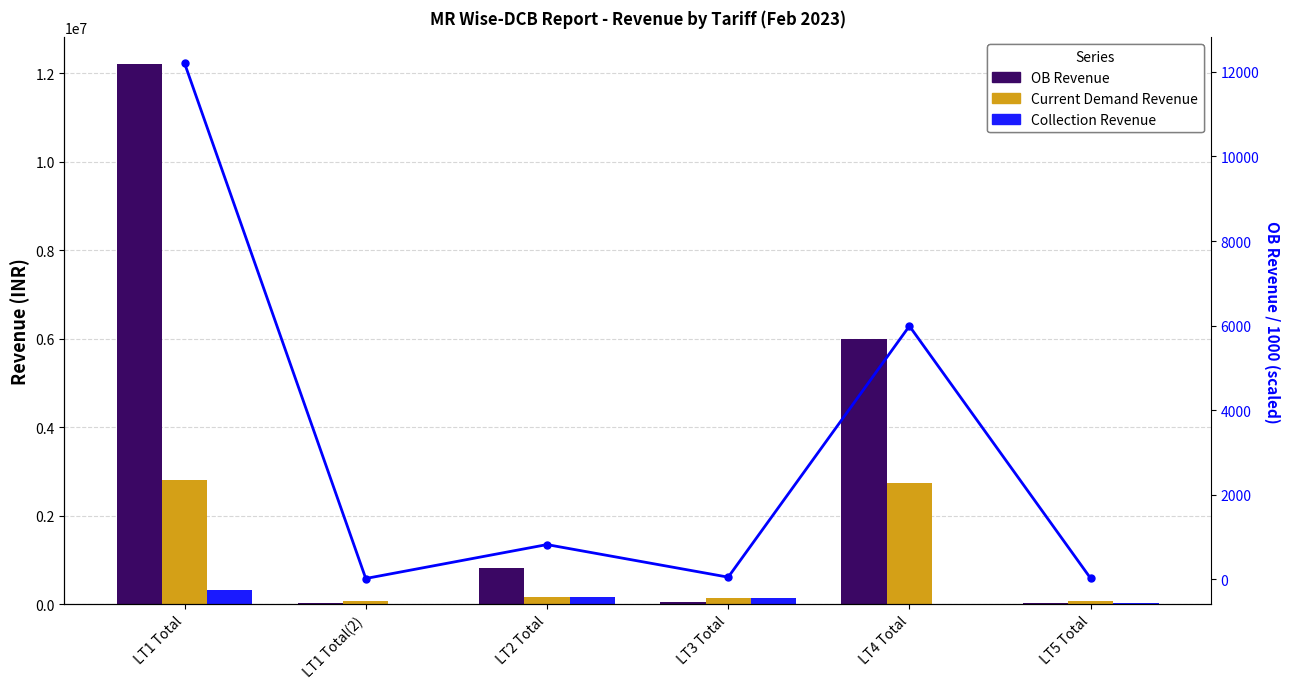

How many data points in Collection Revenue are above 132596?

3